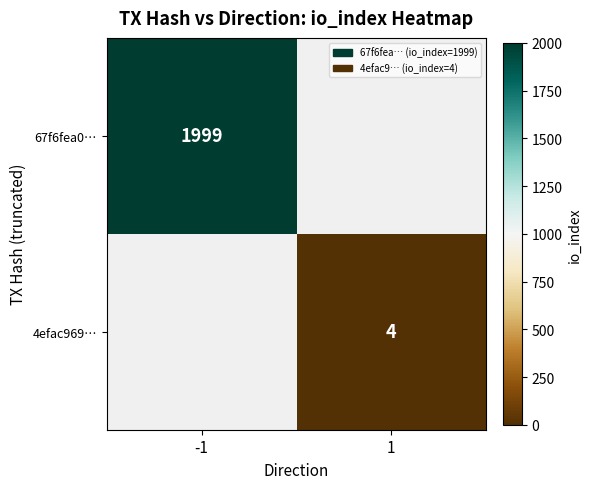

True or false: 67f6fea0… has a value of 1999 at -1.

True